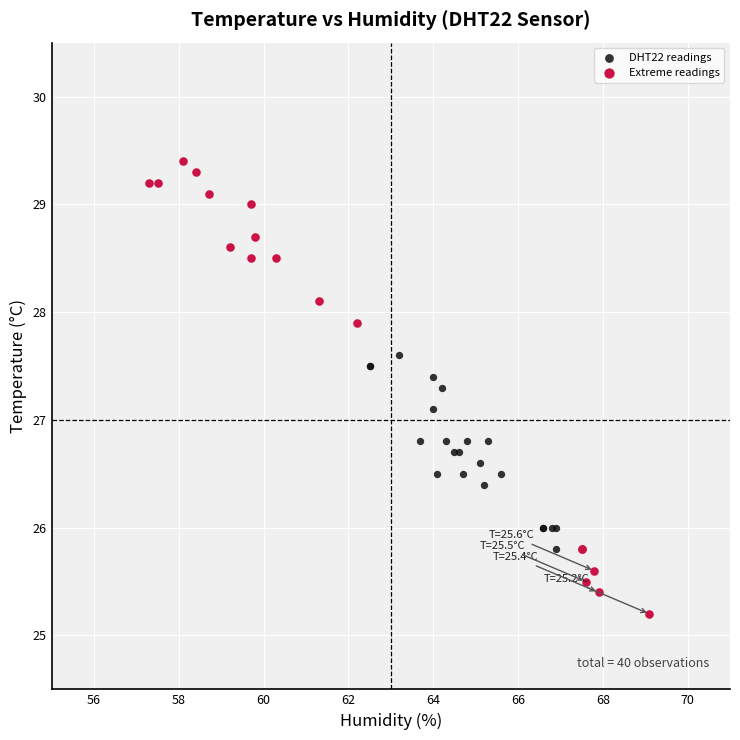

Which series reaches the maximum Y coordinate?

Extreme readings